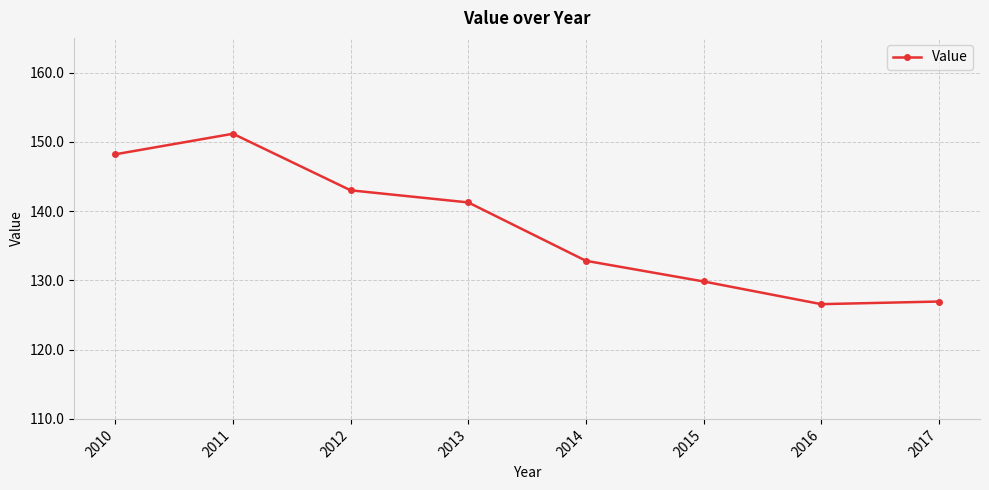

Reading right to left, what are all the values shown in this chart?

2017=126.9	2016=126.6	2015=129.8	2014=132.8	2013=141.2	2012=143.0	2011=151.2	2010=148.2